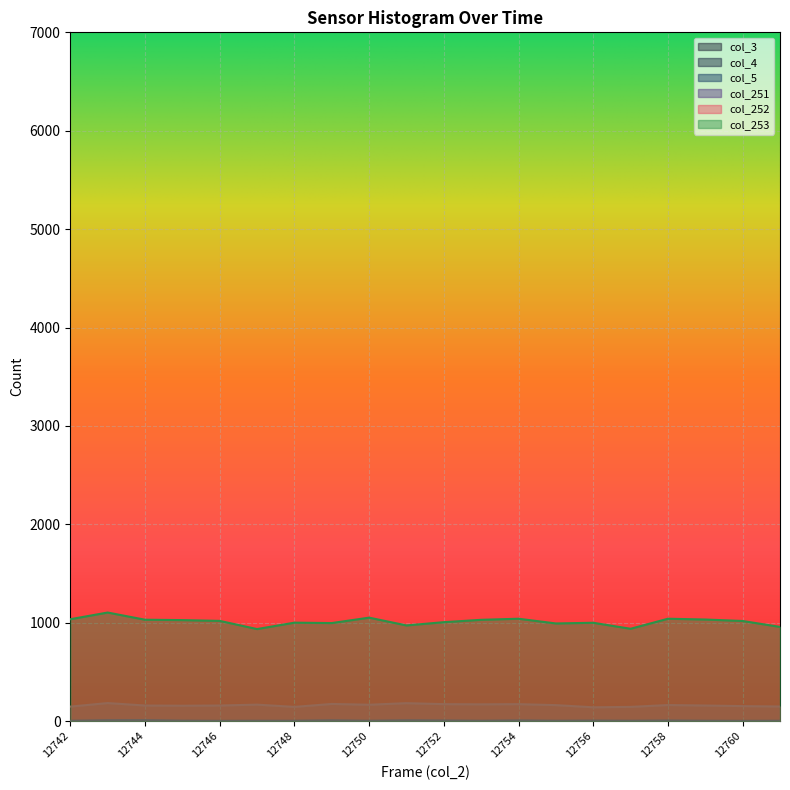

Reading left to right, extract all data points from this chart.

col_251: 12742=3	12743=9	12744=10	12745=4	12746=2	12747=3	12748=3	12749=8	12750=3	12751=8	12752=6	12753=3	12754=7	12755=3	12756=5	12757=3	12758=6	12759=3	12760=2	12761=3
col_252: 12742=148	12743=184	12744=159	12745=157	12746=159	12747=168	12748=145	12749=175	12750=167	12751=183	12752=173	12753=171	12754=173	12755=163	12756=141	12757=145	12758=164	12759=159	12760=153	12761=149
col_253: 12742=1036	12743=1104	12744=1031	12745=1027	12746=1019	12747=936	12748=1001	12749=997	12750=1052	12751=973	12752=1006	12753=1030	12754=1041	12755=993	12756=1000	12757=939	12758=1041	12759=1033	12760=1018	12761=958